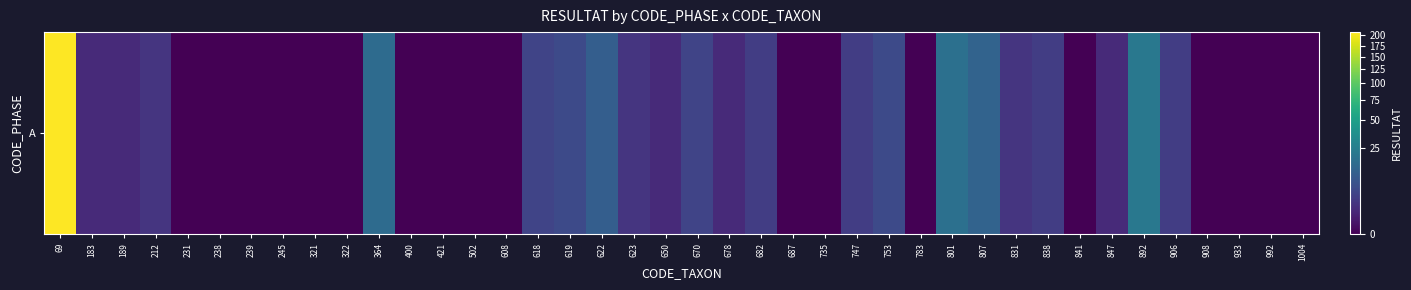

Reading left to right, what are all the values shown in this chart?

208	1	1	2	0	0	0	0	0	0	15	0	0	0	0	4	5	10	2	1	4	1	3	0	0	3	5	0	17	12	2	3	0	1	21	3	0	0	0	0